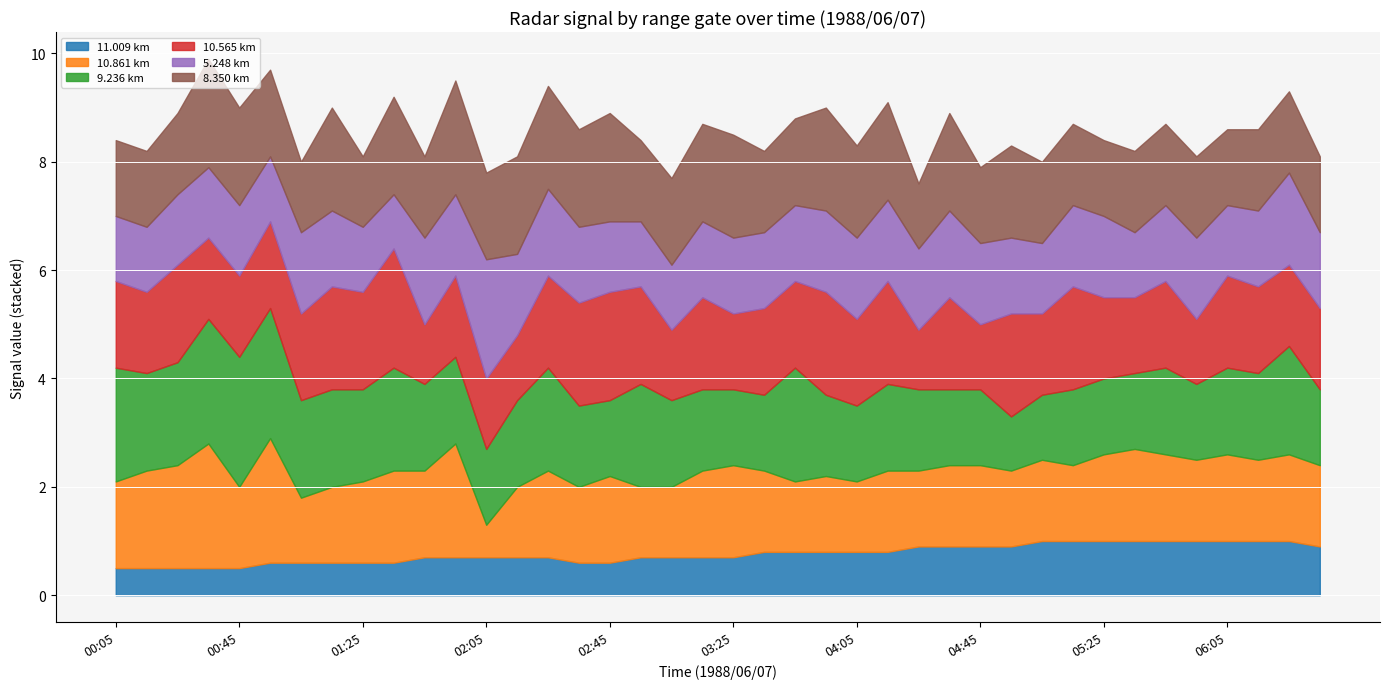

Which category has the lowest value in the 5.248 km series?

01:35